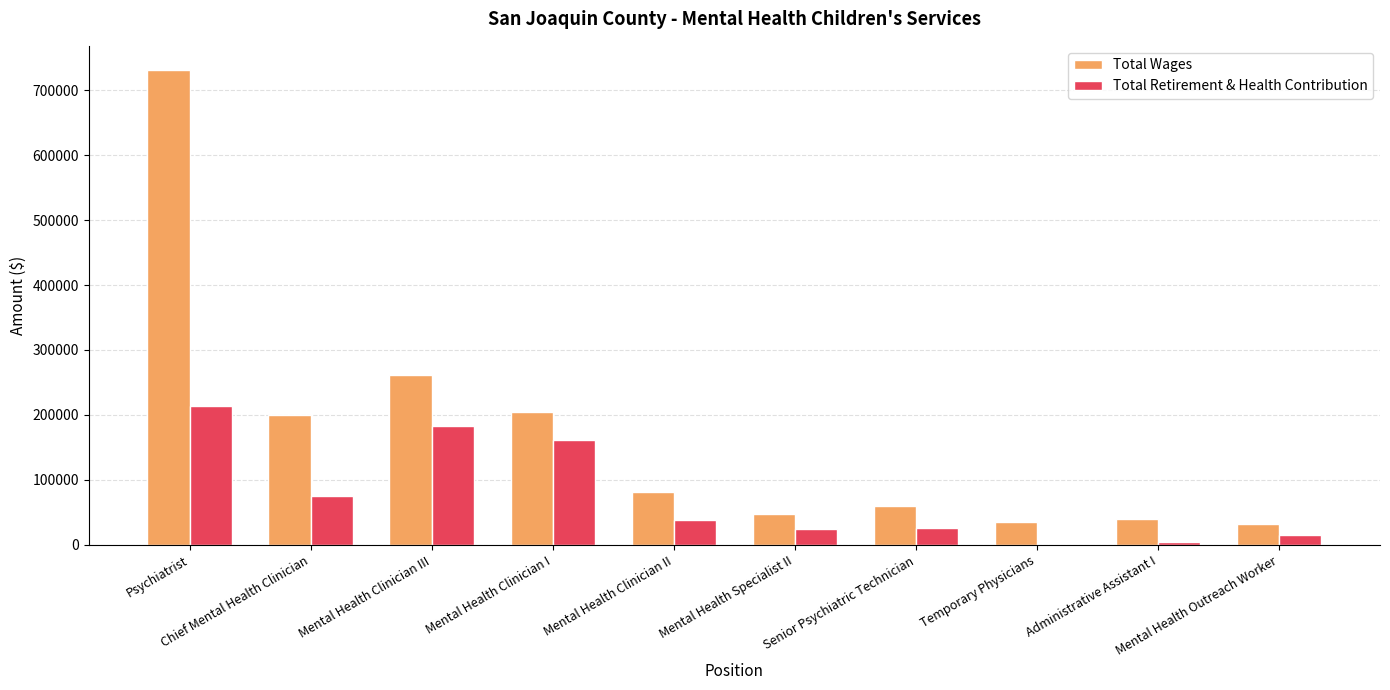

Which series has the widest spread of values?

Total Wages